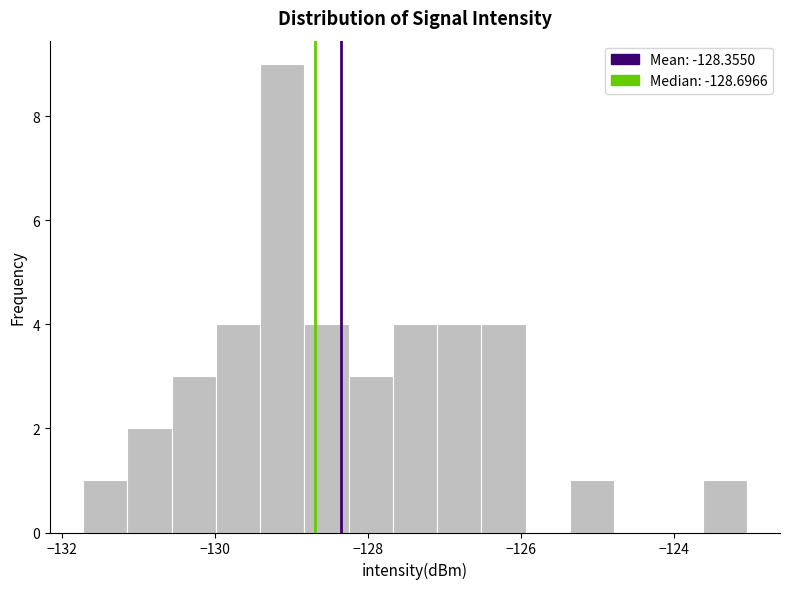

Read against the x-axis, roughly where is the centre of the tallest bar?

-129.2